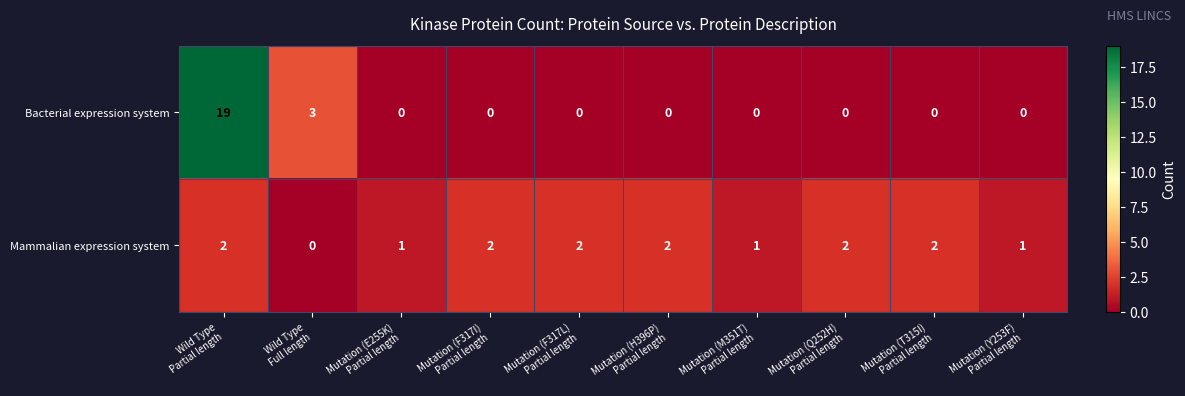

What is the greatest value displayed?

19